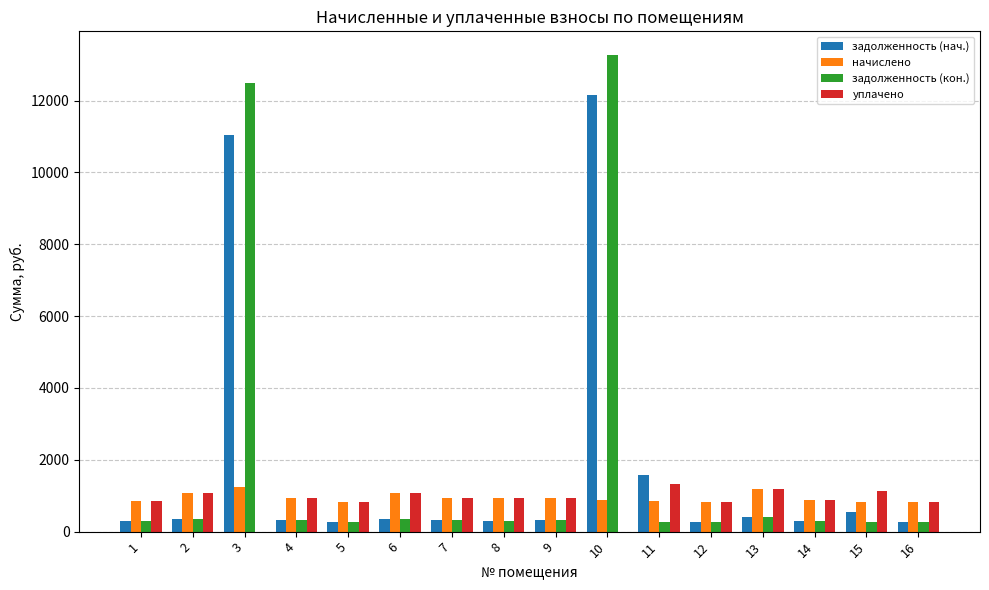

Where does the задолженность (нач.) series first go above 313?

2